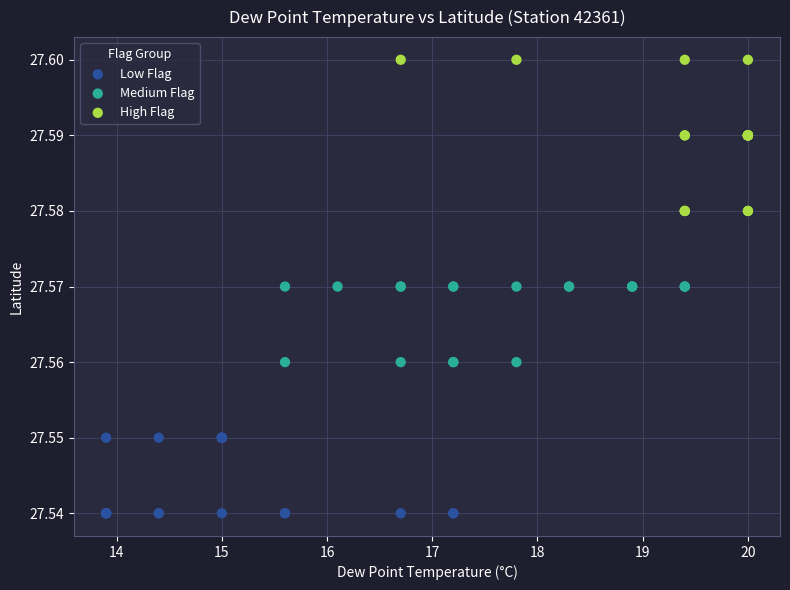

Which series contains the highest Y value?

High Flag